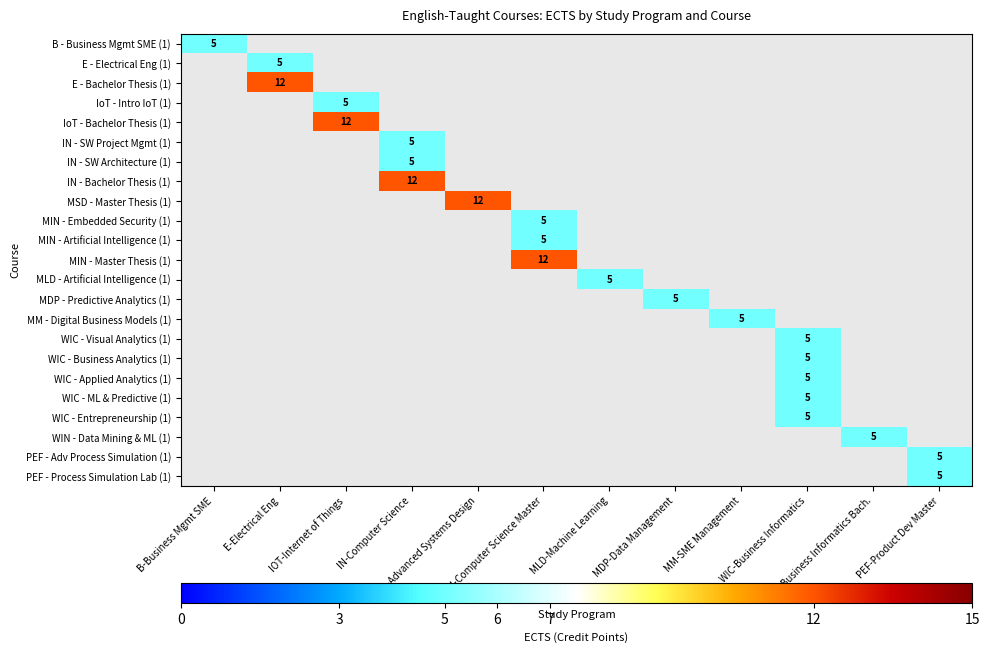

At which category does the chart reach its peak across all series?

E-Electrical Eng